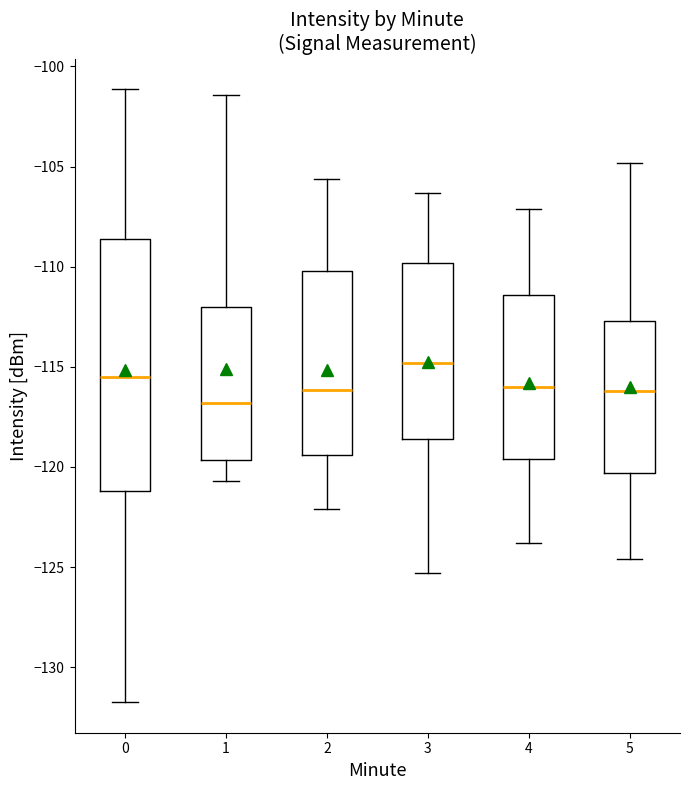

Which box has the highest median line?

3